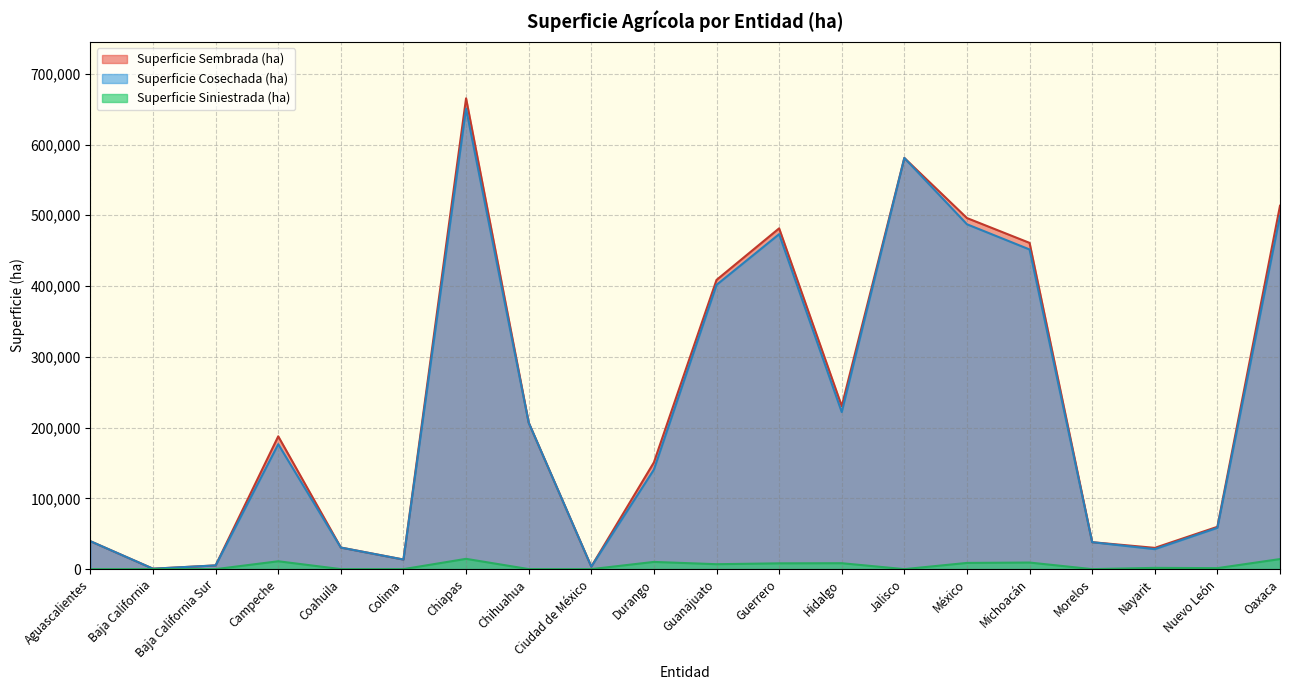

Does the chart have visible grid lines?

Yes